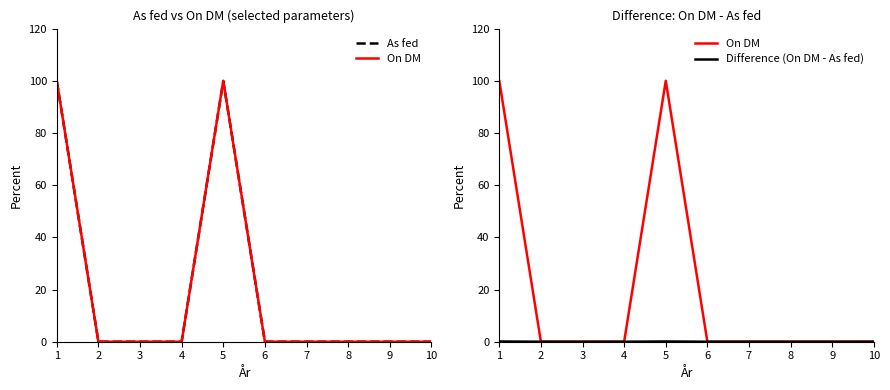

Is it true that On DM equals 36.3 at 7?

False